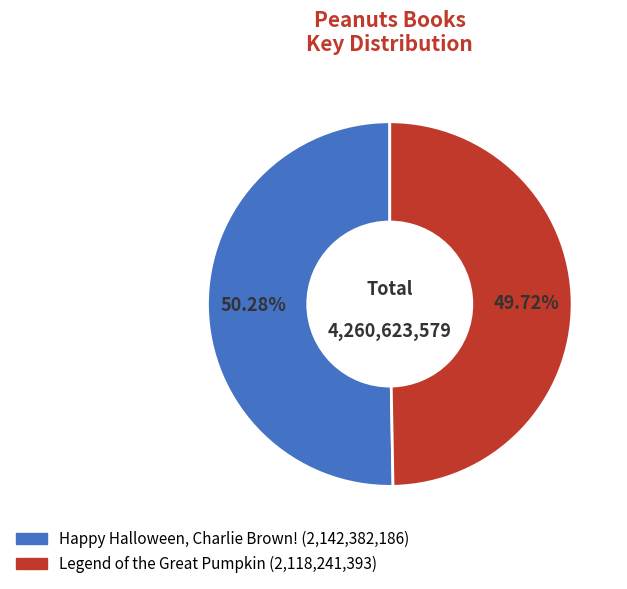

Approximately how many times larger is the value at Happy Halloween, Charlie Brown! compared to Legend of the Great Pumpkin?

1.0